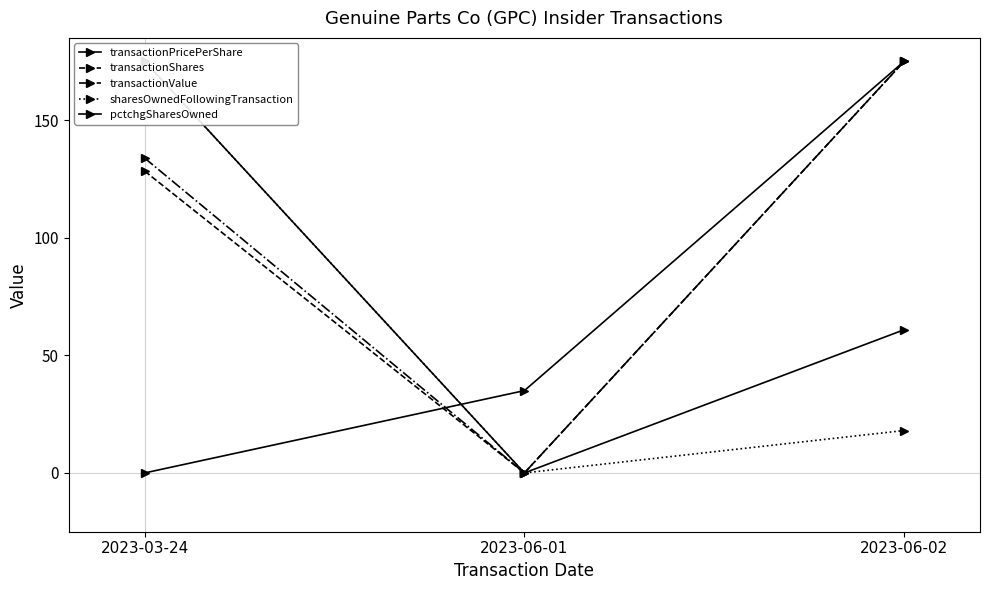

What is the value of the sharesOwnedFollowingTransaction point at the 1st from the left?

175.0